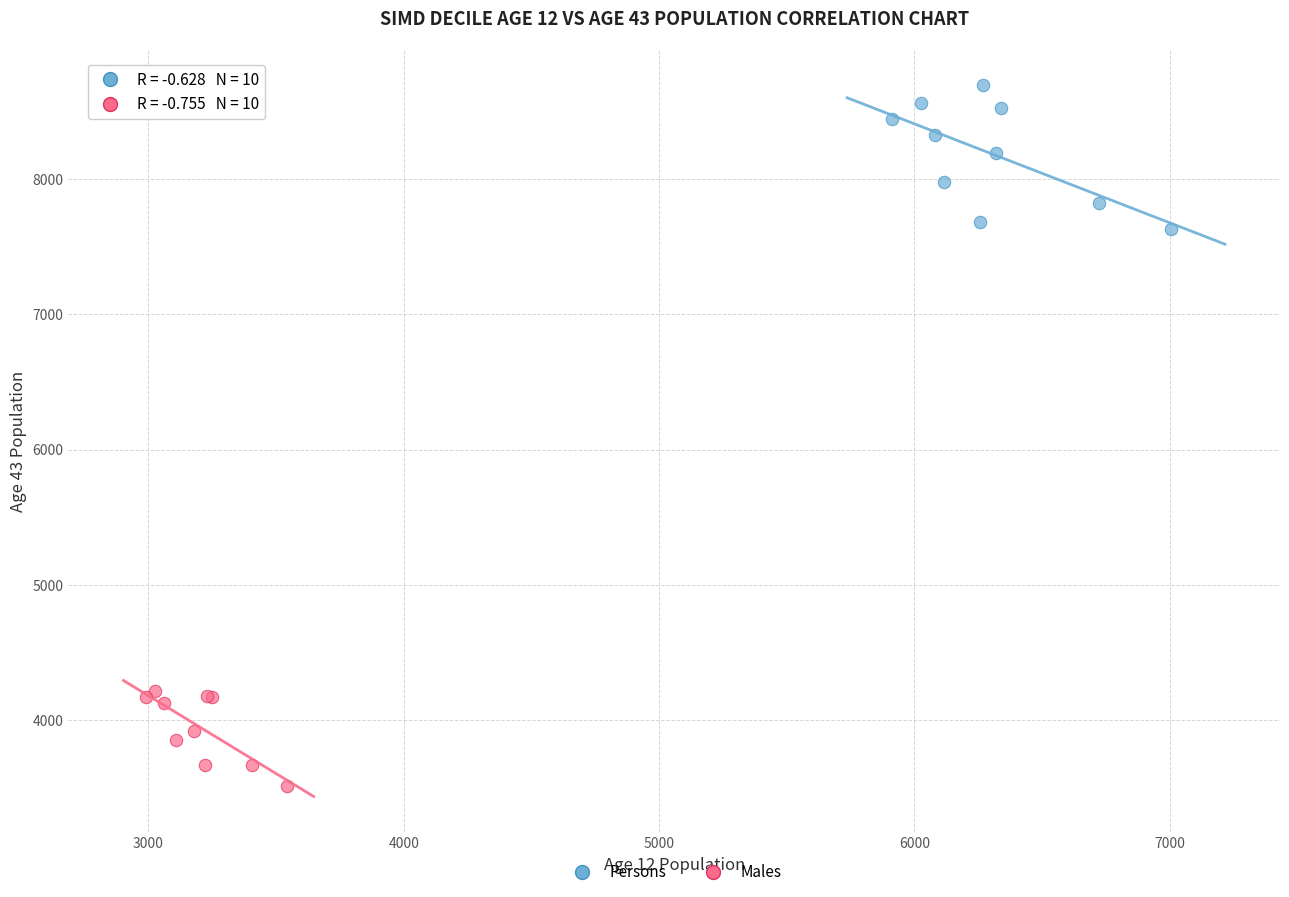

Which series contains the lowest Y value?

Males